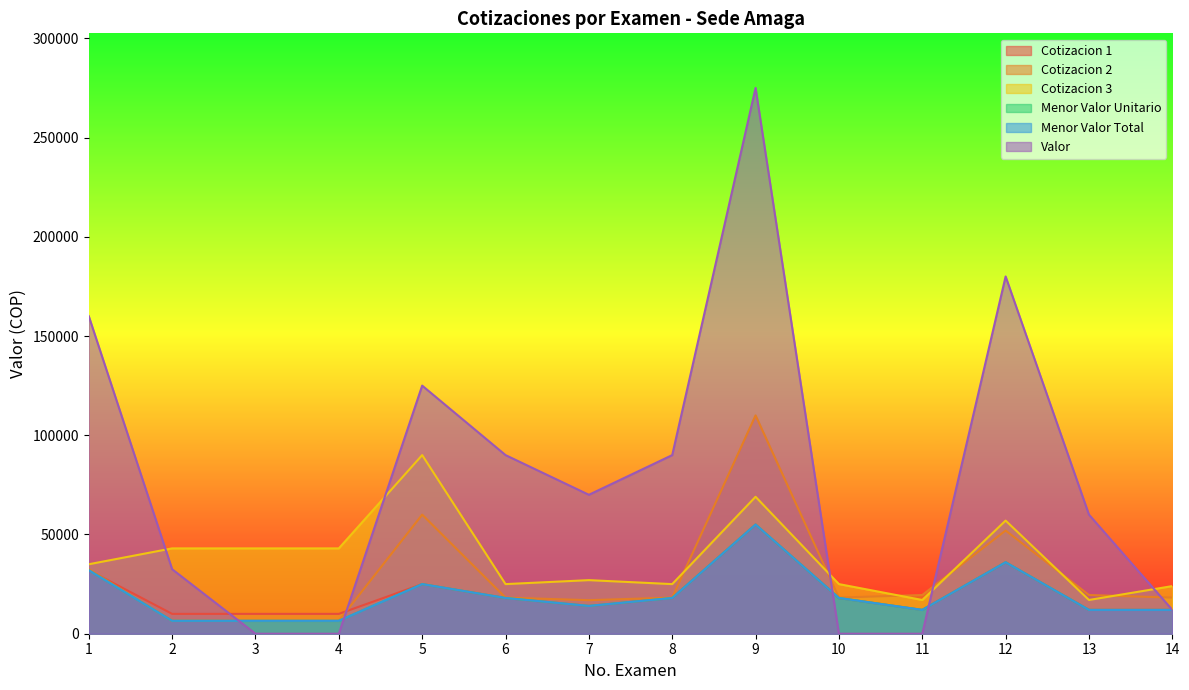

At how many categories does at least one series exceed 83172?

6